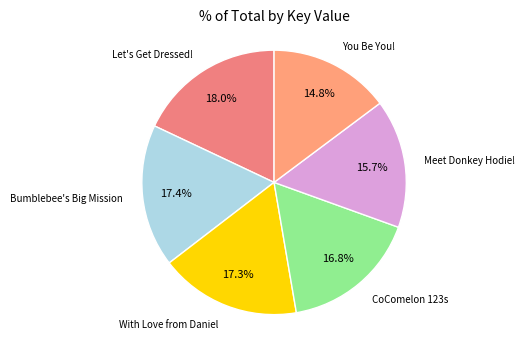

Approximately how many times larger is the value at CoComelon 123s compared to Let's Get Dressed!?

0.9